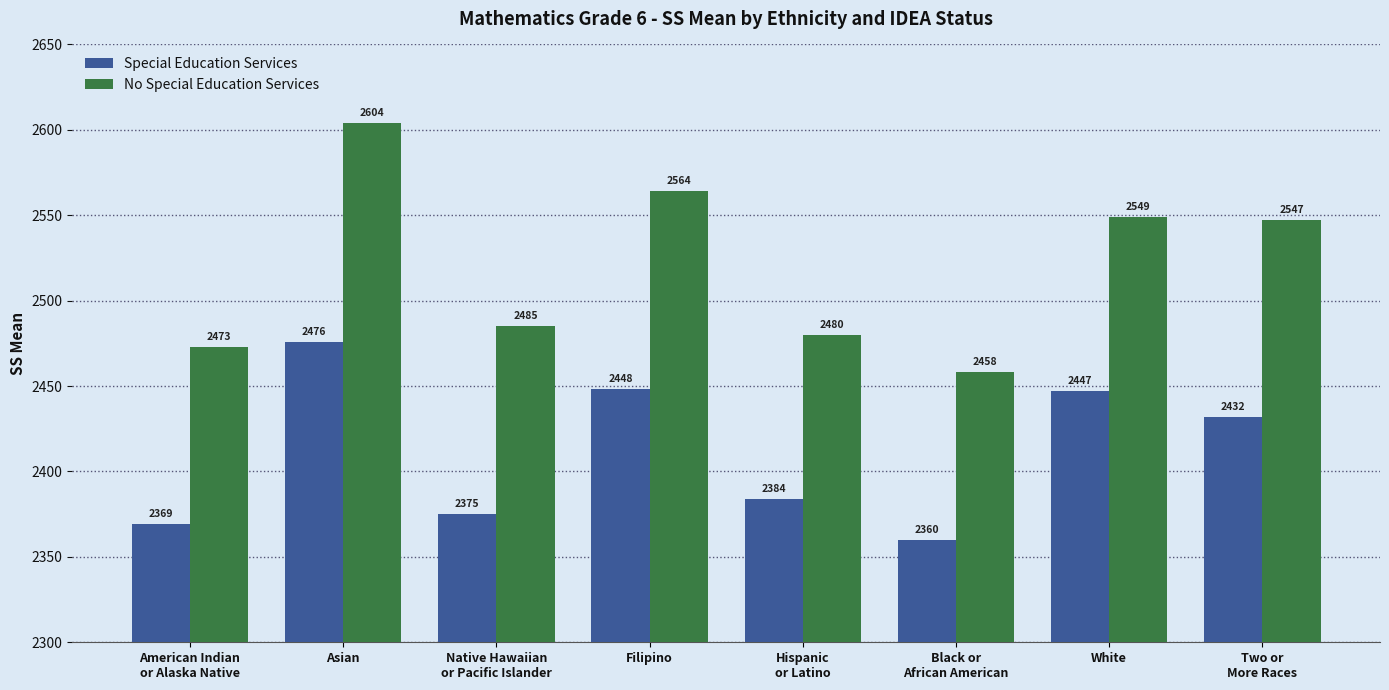

What is the average value of the Special Education Services series?

2411